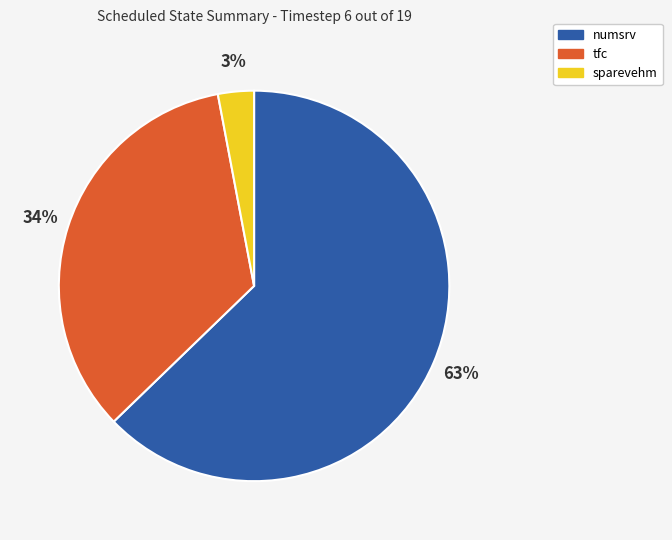

To the nearest percent, what is the difference between the numsrv and sparevehm slice percentages?

60%